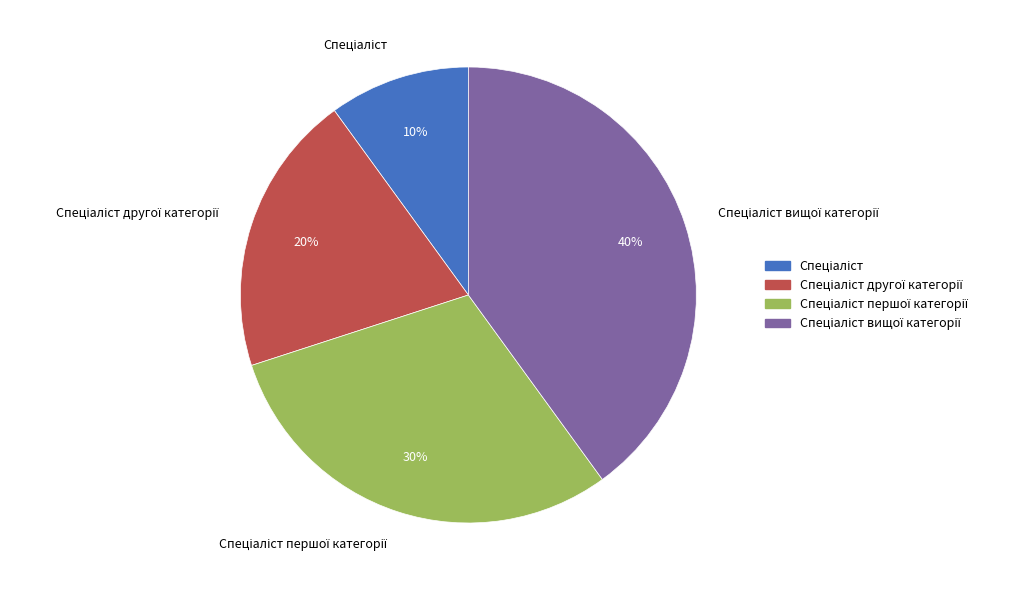

Is there a majority slice in this chart?

No